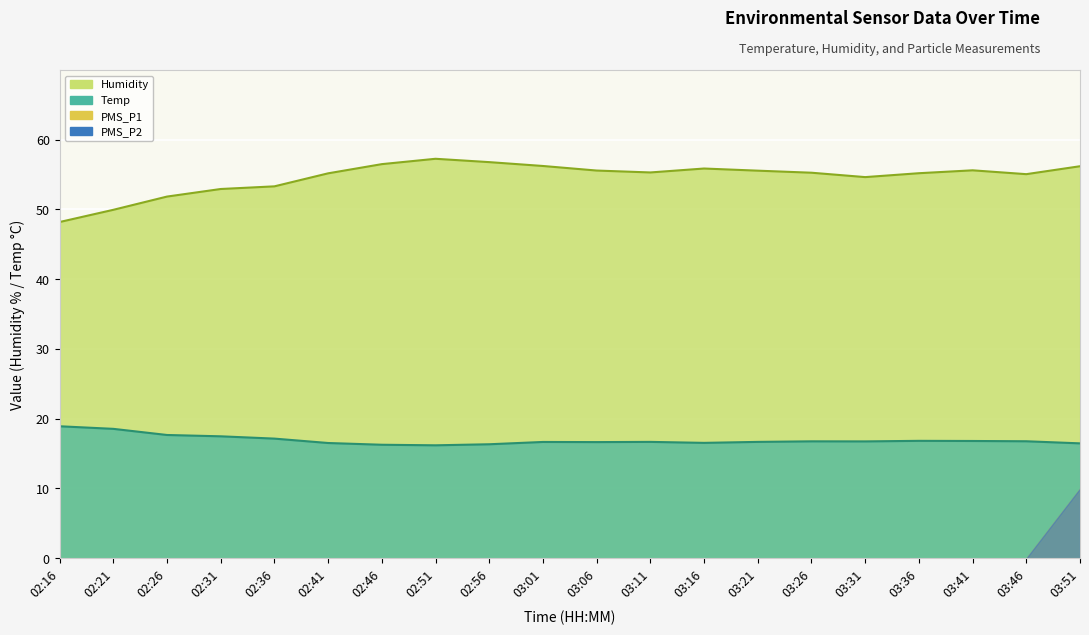

Which category has the highest value in the Humidity series?

02:51